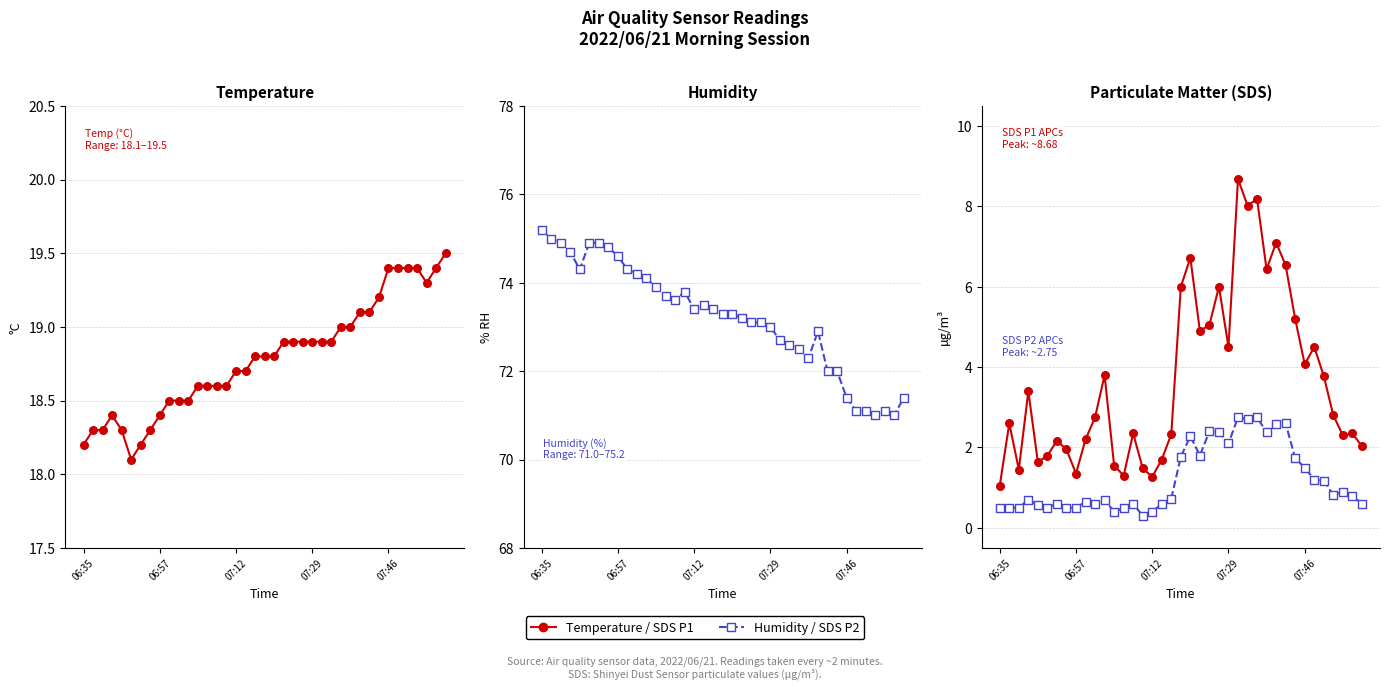

Is the value of Temperature (°C) at 25 greater than the value of SDS P2 (≥2.5µm) at 24?

Yes